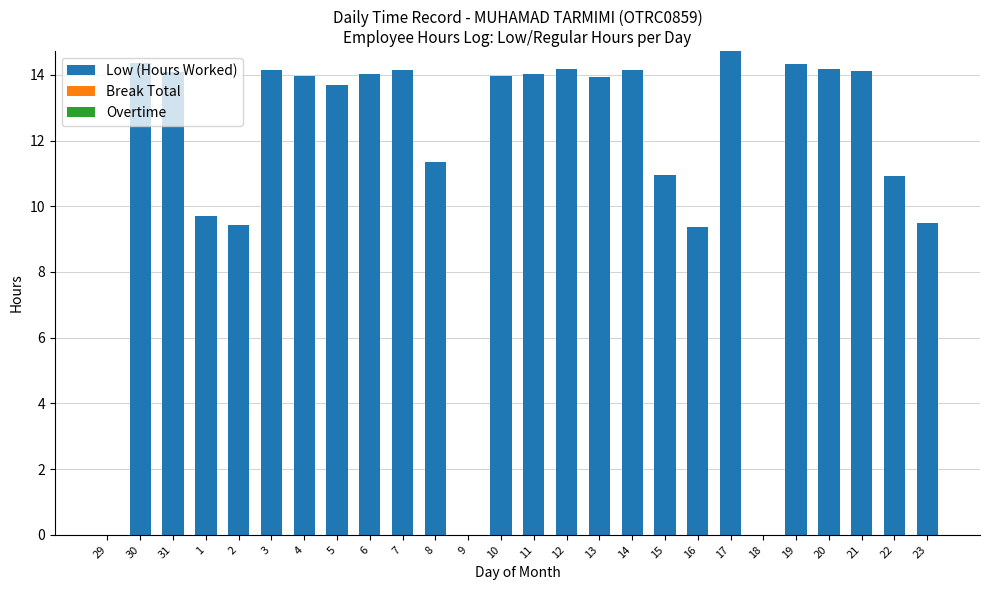

At which category does the chart reach its peak across all series?

17